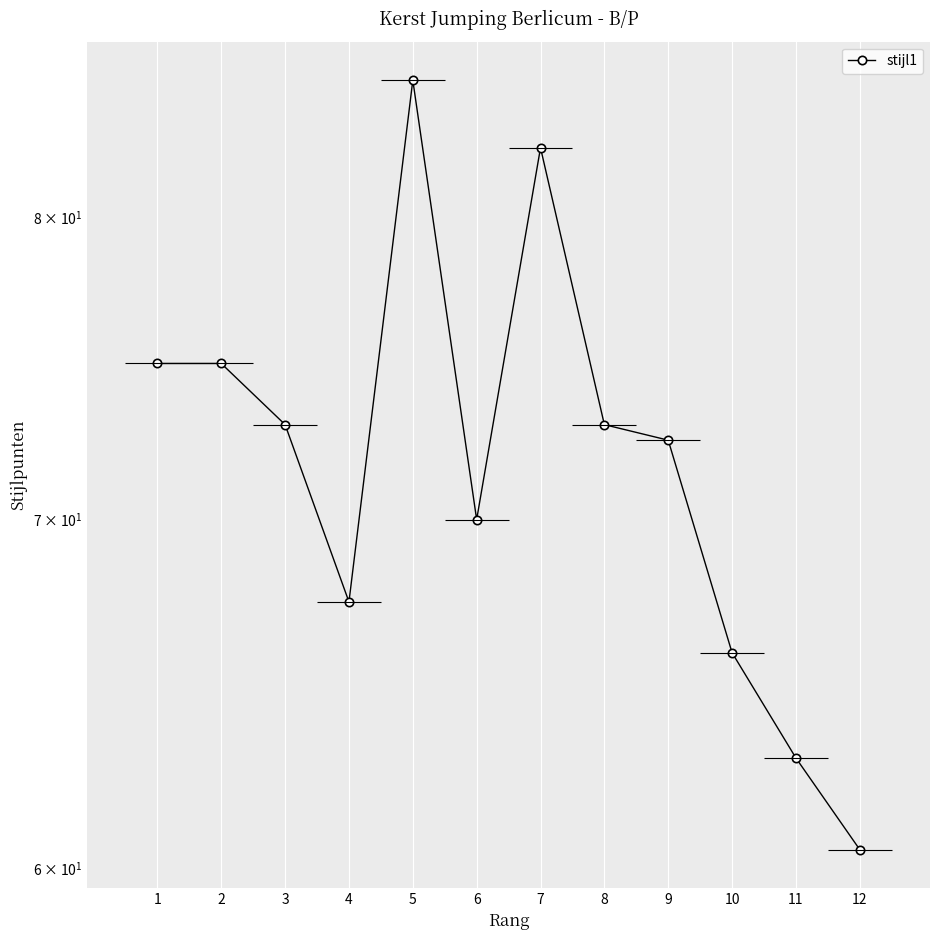

How many points are lower than both their immediate neighbors (excluding endpoints)?

2